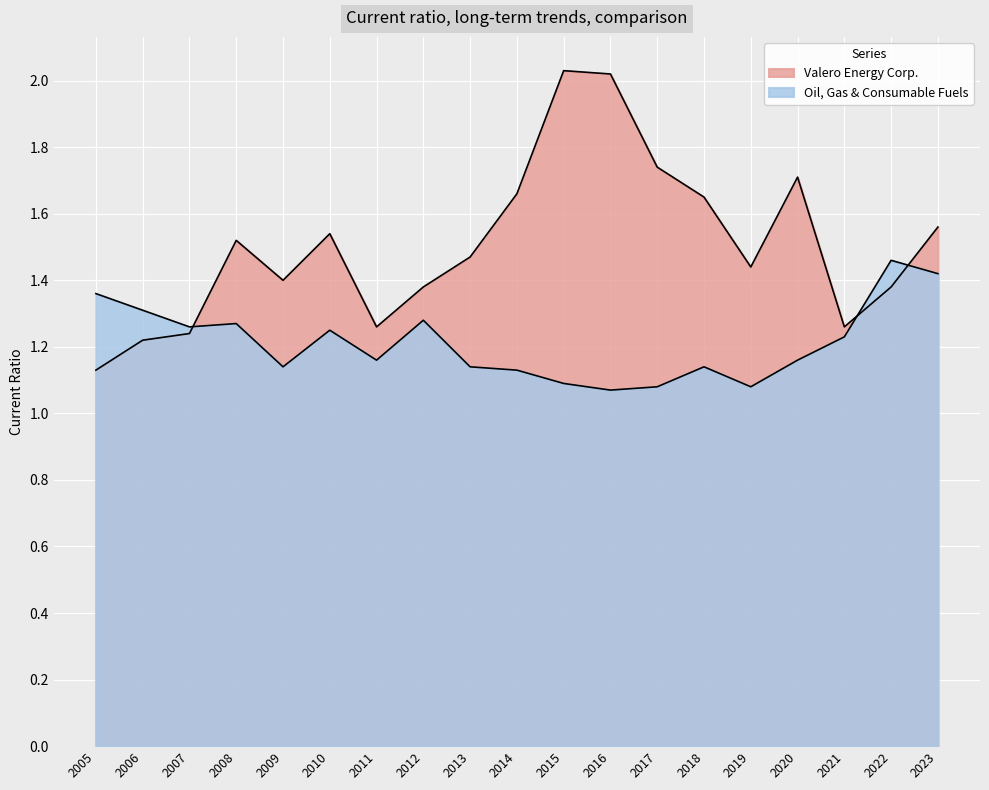

At how many categories does at least one series exceed 1?

19